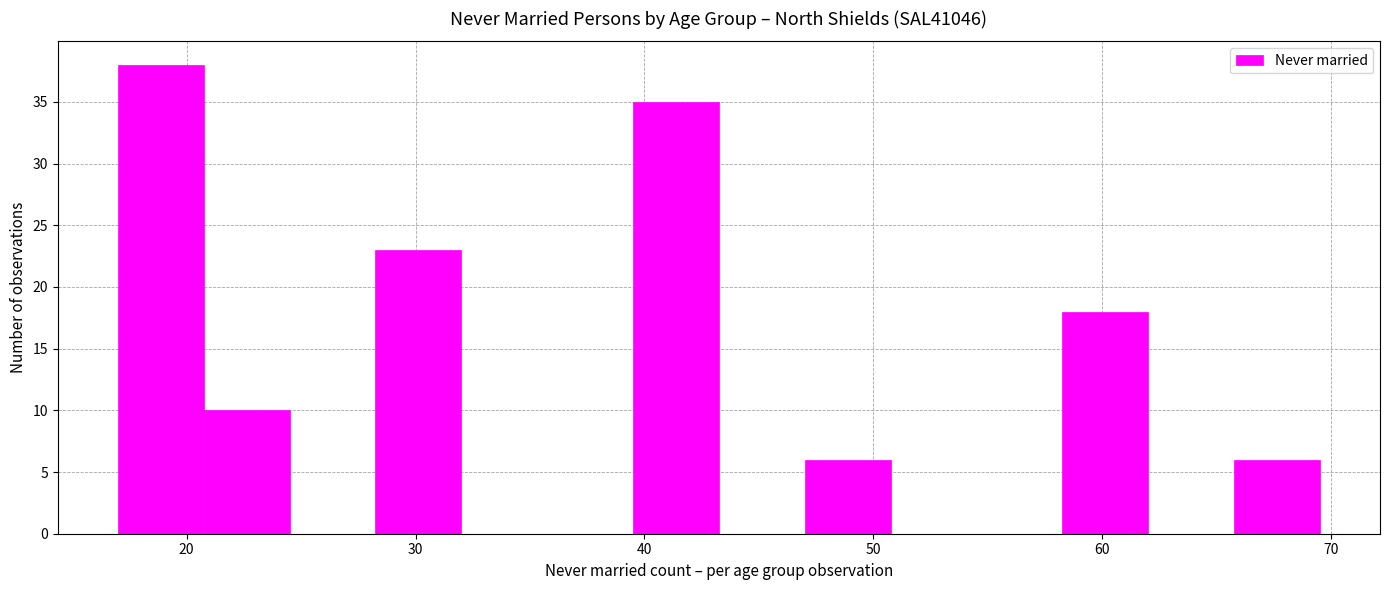

Around what value on the x-axis is the tallest bar? Give the approximate position of its centre, as read against the axis.

19